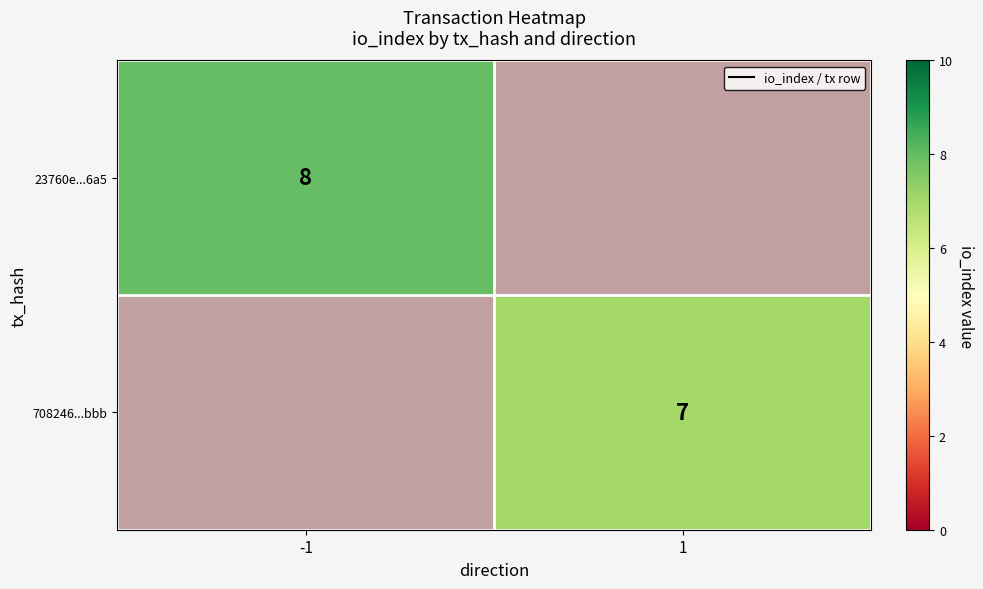

Is it true that 708246...bbb equals 7 at 1?

True